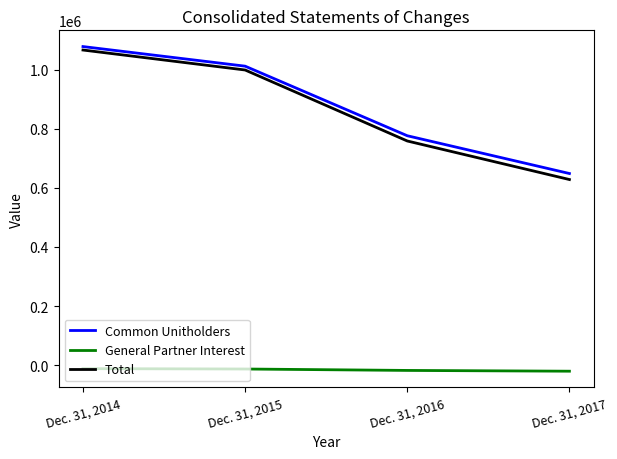

What is the difference between the General Partner Interest values at Dec. 31, 2015 and Dec. 31, 2014?

1237